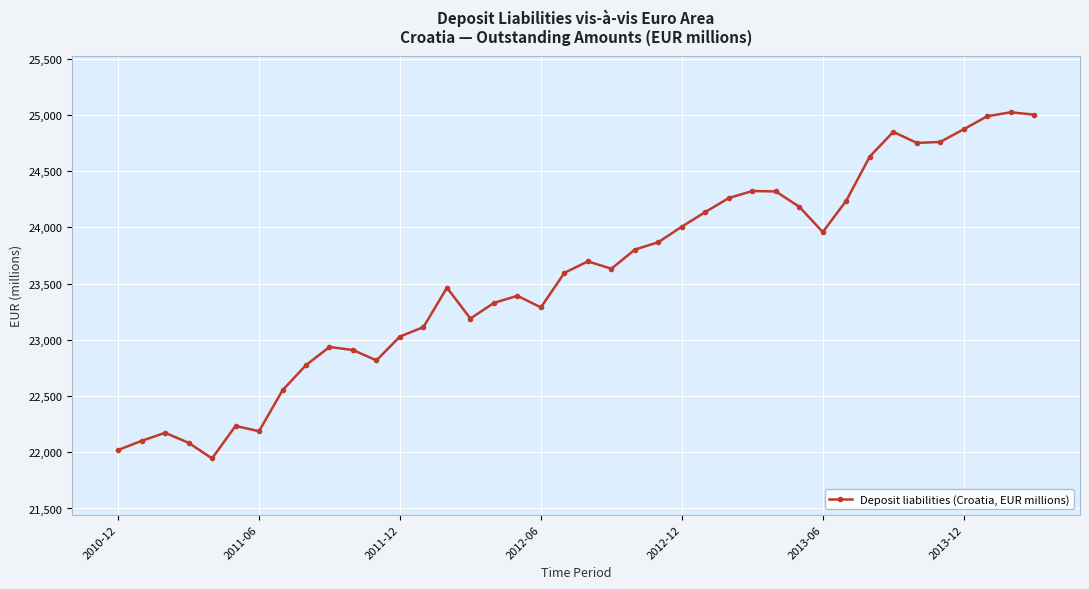

True or false: there are more than 2 points higher than both neighbors.

True